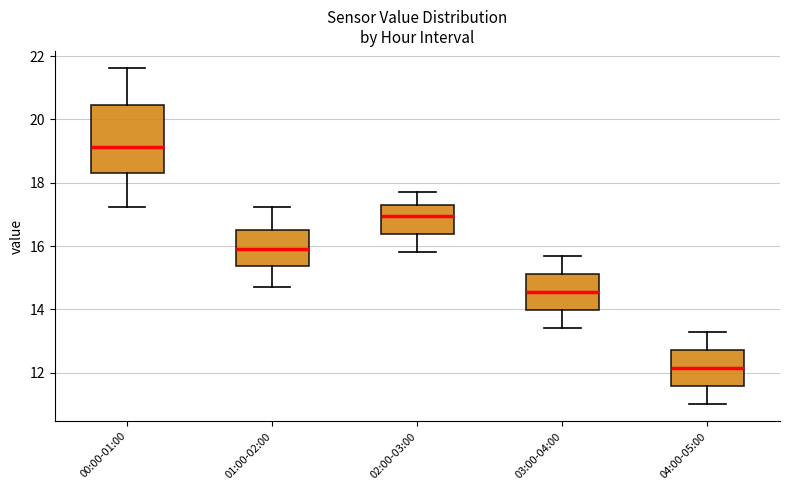

Reading left to right, transcribe this box plot: for each box, give where its median line is, the range the box spans, and where its two whiskers end, as read against the y-axis. The values are not printed on the chart, so give them approximately, as read against the axis.

00:00-01:00: median 19.2, box 18.4 to 20.4, whiskers 17.2 to 21.6
01:00-02:00: median 16.0, box 15.4 to 16.6, whiskers 14.8 to 17.2
02:00-03:00: median 17.0, box 16.4 to 17.4, whiskers 15.8 to 17.8
03:00-04:00: median 14.6, box 14.0 to 15.2, whiskers 13.4 to 15.8
04:00-05:00: median 12.2, box 11.6 to 12.8, whiskers 11.0 to 13.4